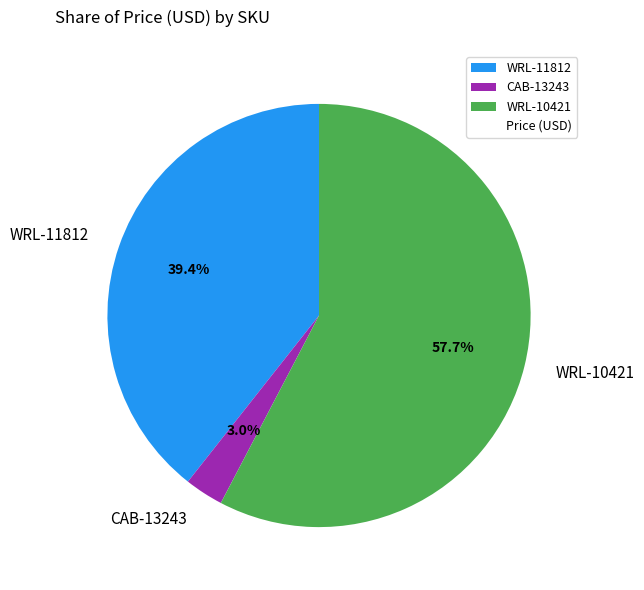

Does WRL-10421 account for over 50% of the chart?

Yes